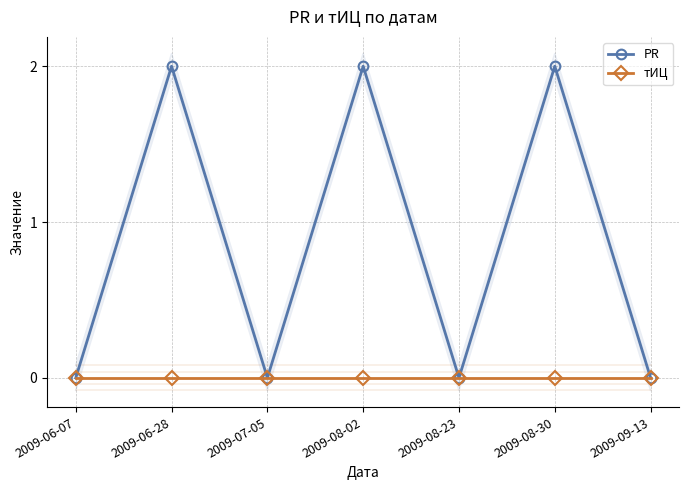

True or false: PR and тИЦ intersect in this chart.

False